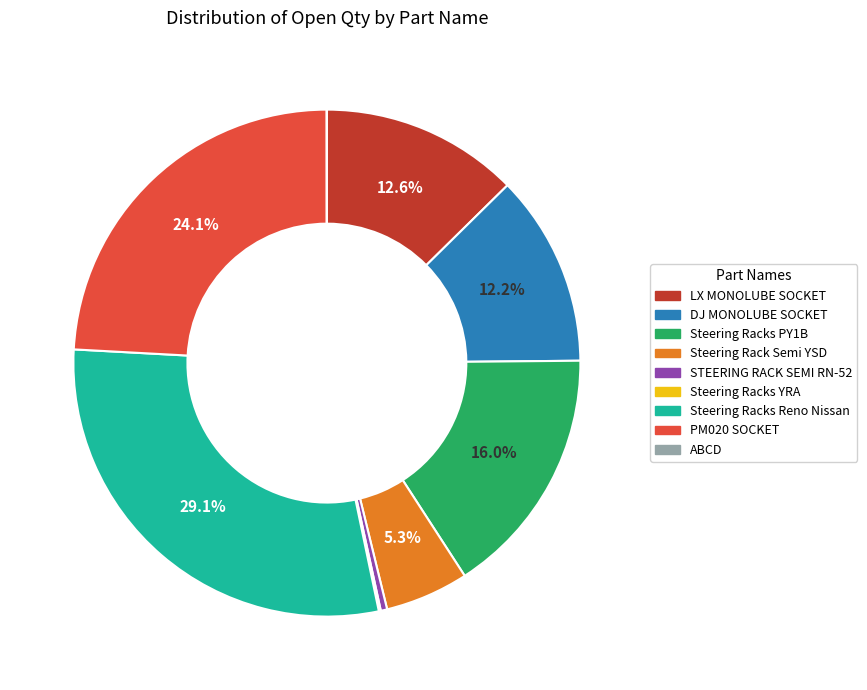

Which slice is the largest?

Steering Racks Reno Nissan